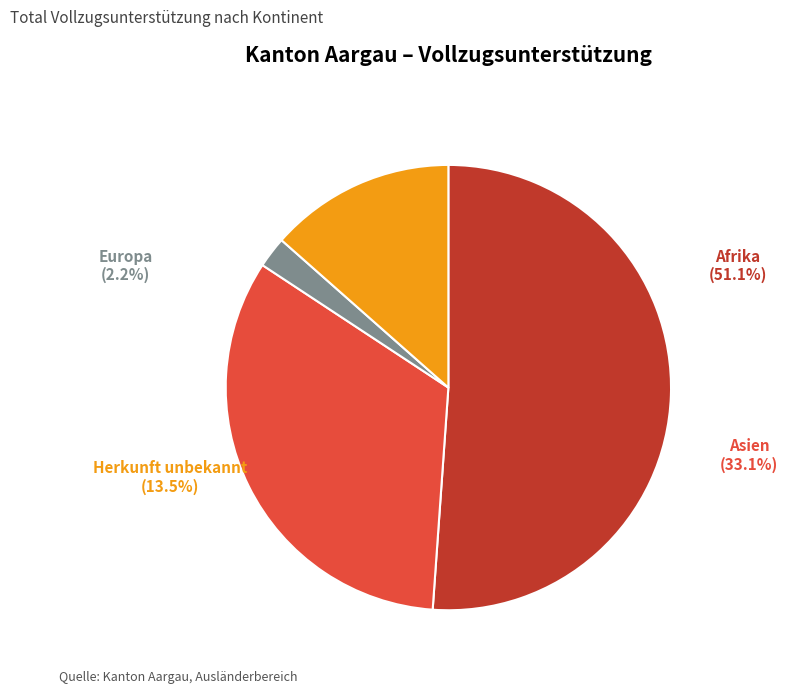

Approximately how many times larger is the value at Asien compared to Herkunft unbekannt?

2.5